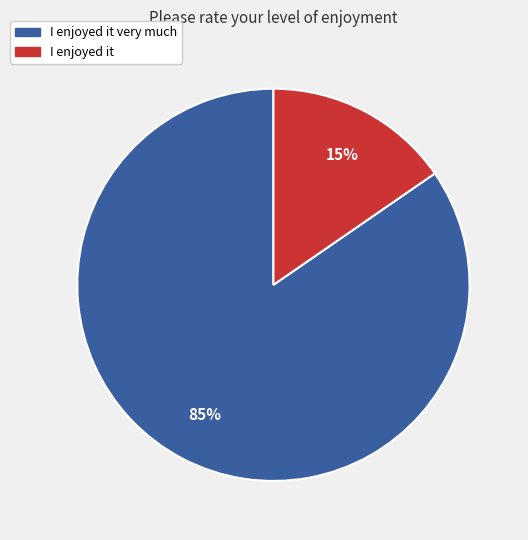

Count the number of slices in the pie.

2